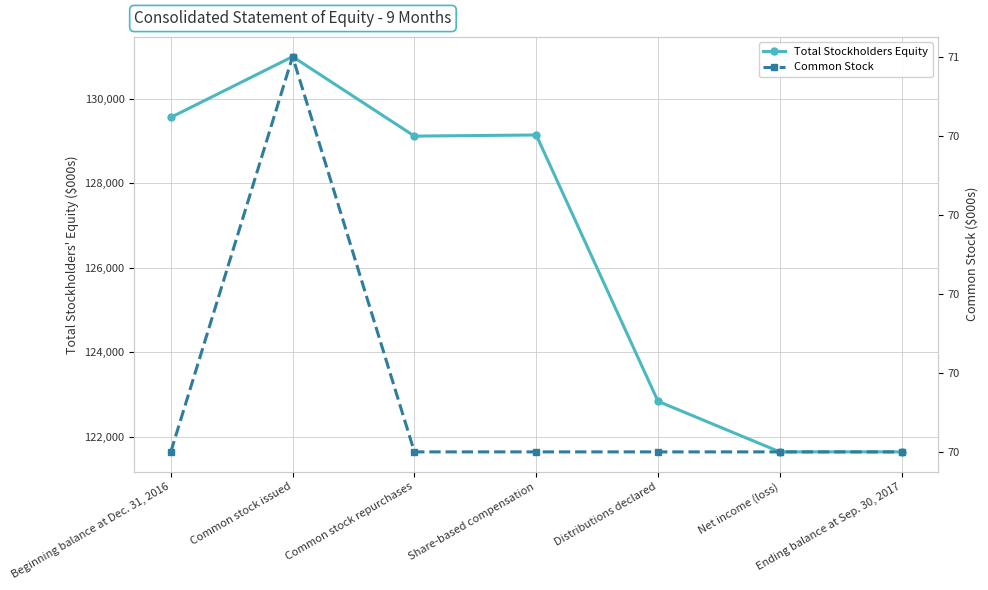

True or false: Common Stock and Total Stockholders Equity intersect in this chart.

False